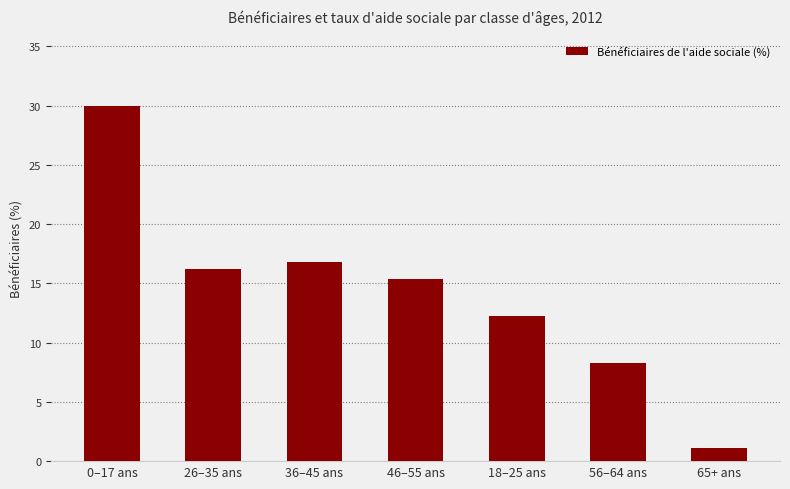

Rank the categories by value from lowest to highest.

65+ ans, 56–64 ans, 18–25 ans, 46–55 ans, 26–35 ans, 36–45 ans, 0–17 ans